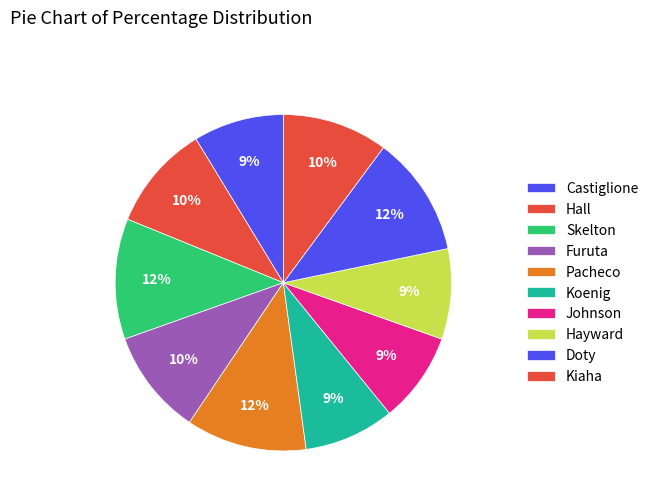

Is there any slice that represents more than half of the pie?

No